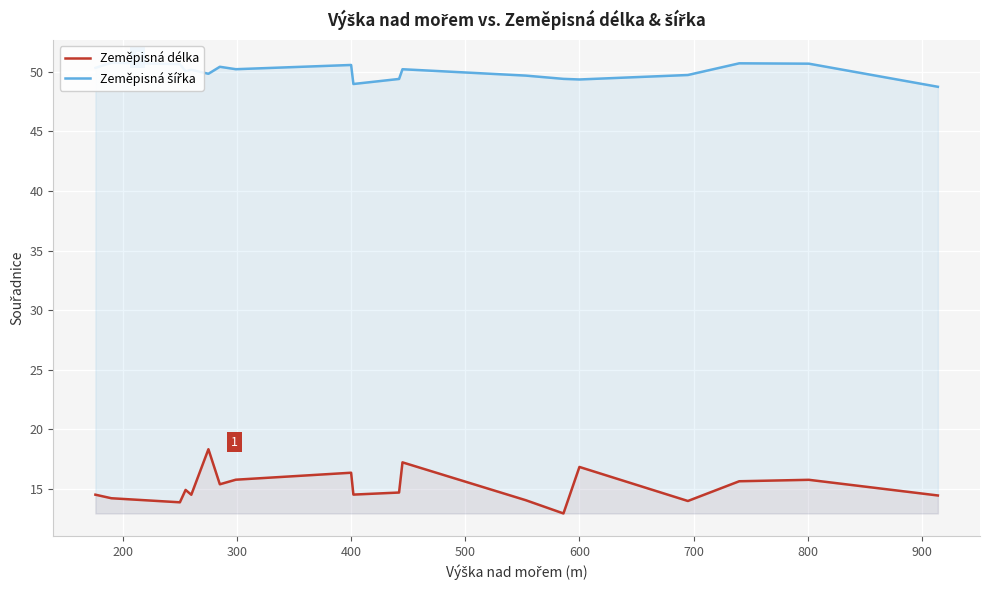

Does the chart display data point markers on the line(s)?

No